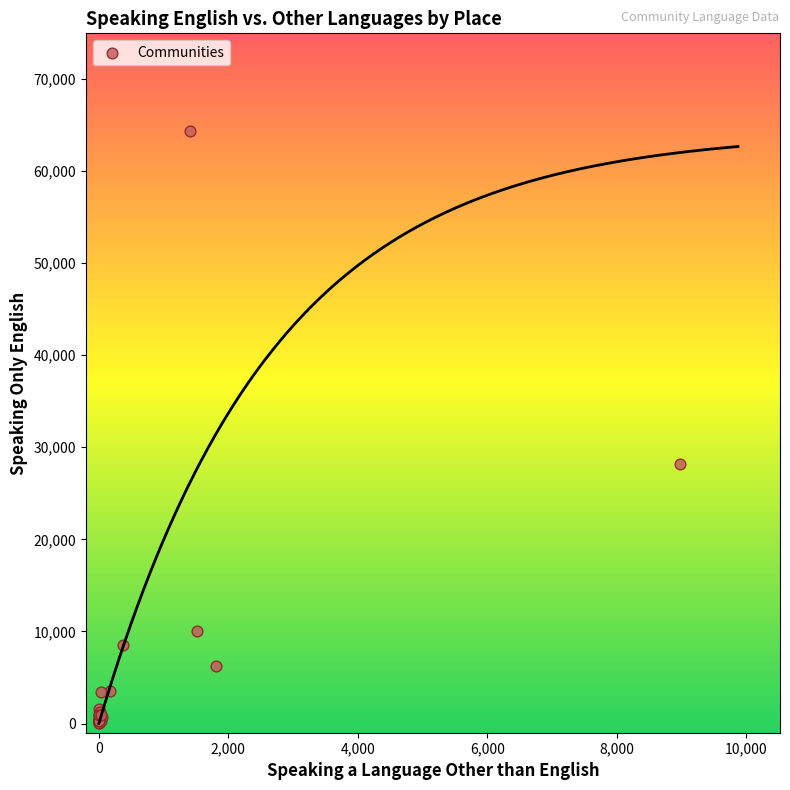

What Y value in the scatter plot is closest to 32167?

28231